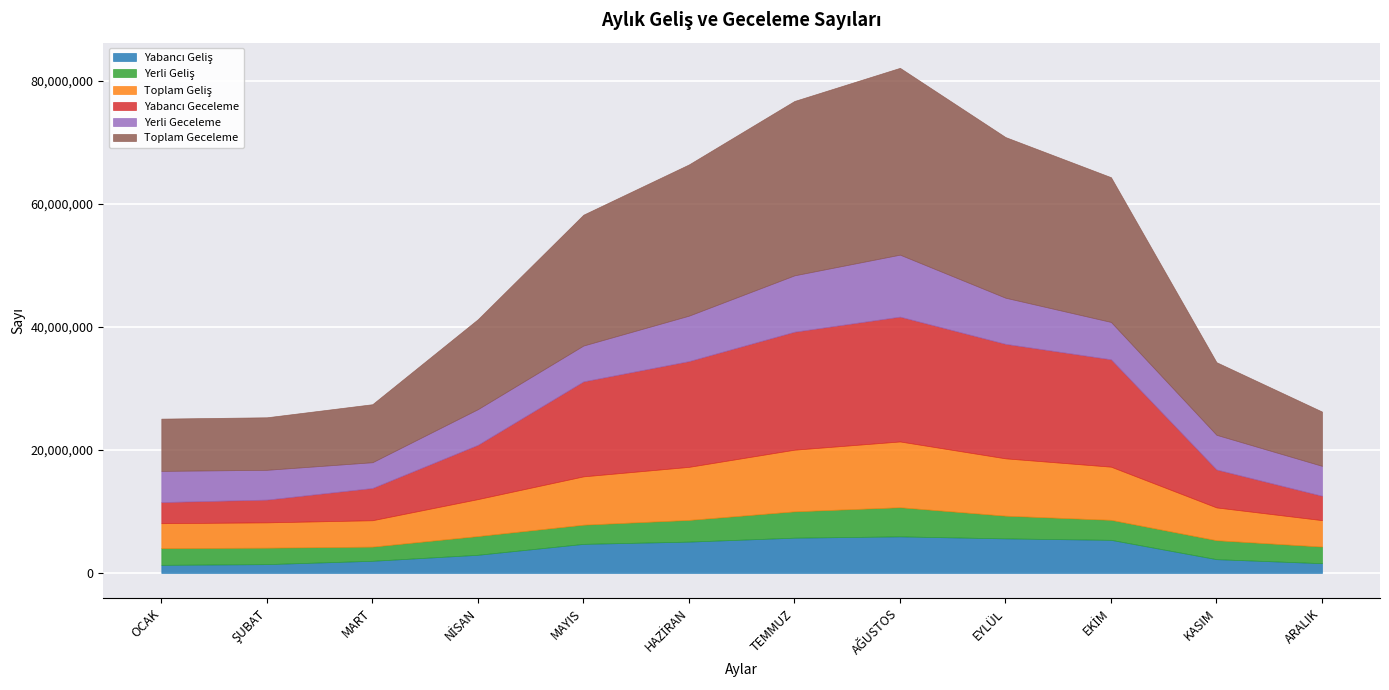

What is the total value across all series at TEMMUZ?

76759528